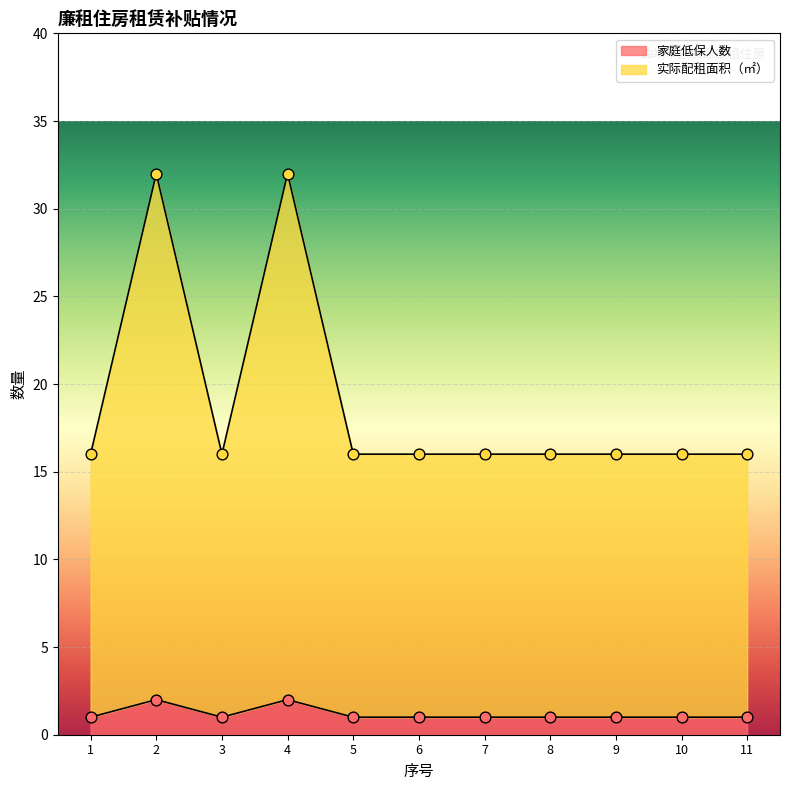

Which series reaches the minimum Y coordinate?

家庭低保人数